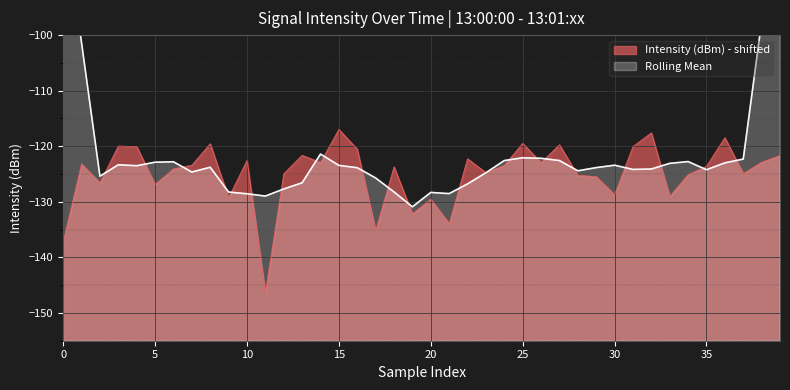

What is the maximum value for Intensity (dBm) - shifted?

-117.0